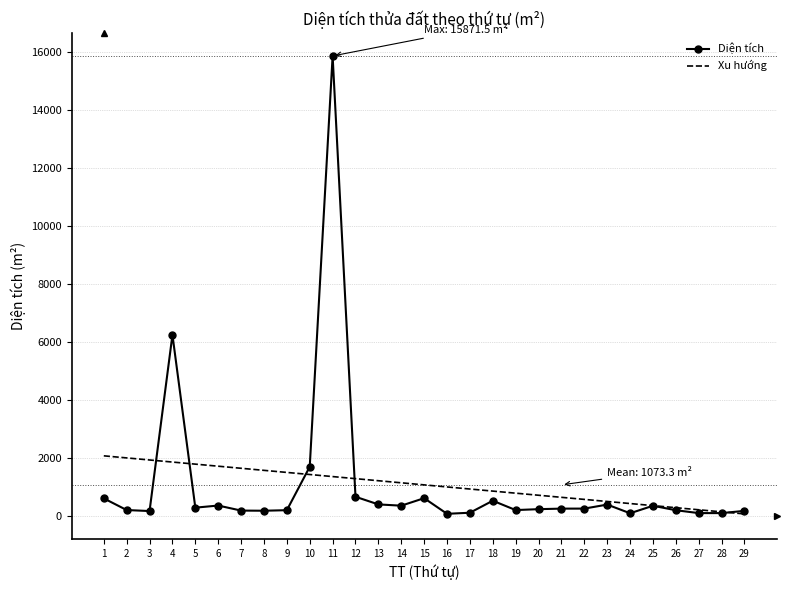

What is the difference between the maximum and minimum values in the Diện tích series?

15796.5